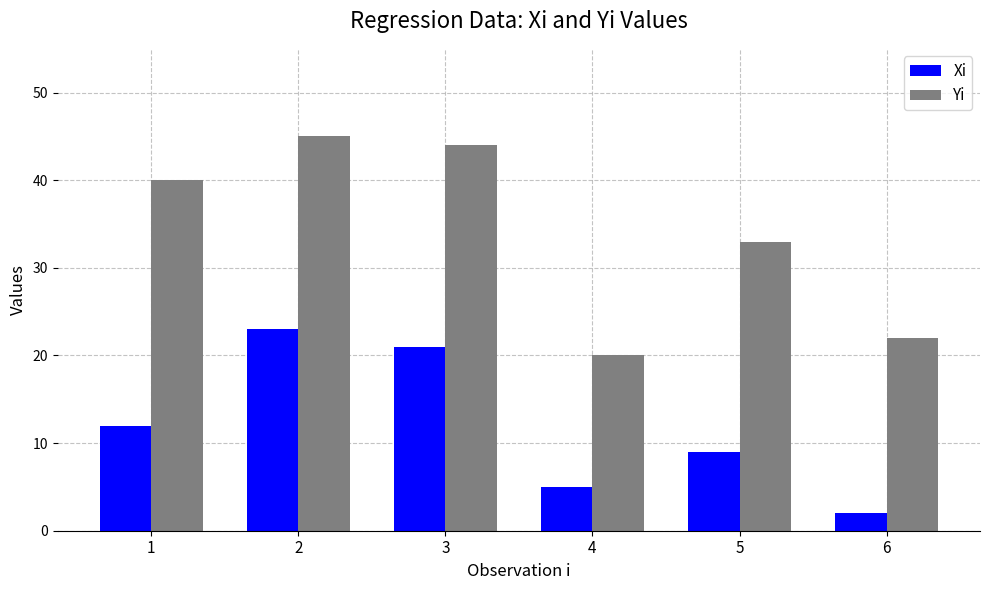

How many data points in Xi are less than 12?

3